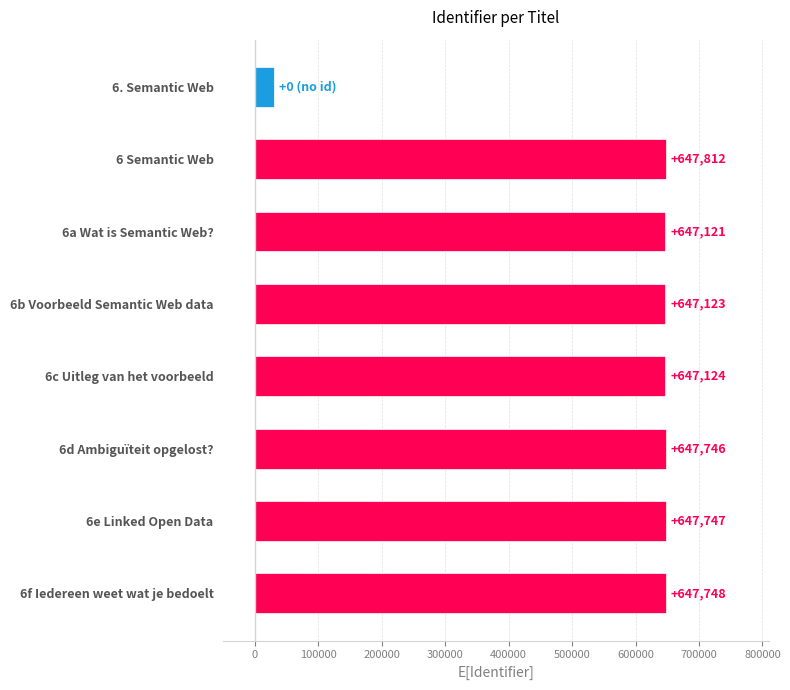

What is the maximum value shown in the chart?

647812